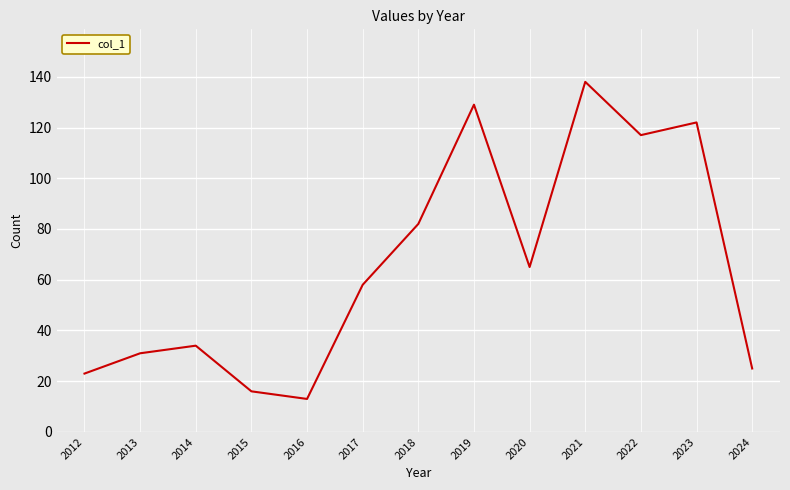

Reading left to right, extract all data points from this chart.

23	31	34	16	13	58	82	129	65	138	117	122	25